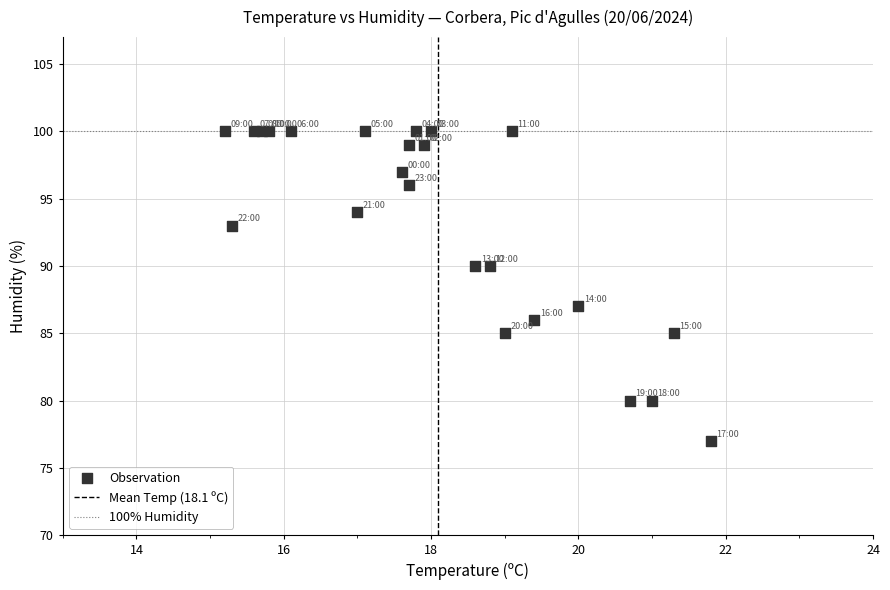

What Y value in the scatter plot is closest to 88?

87